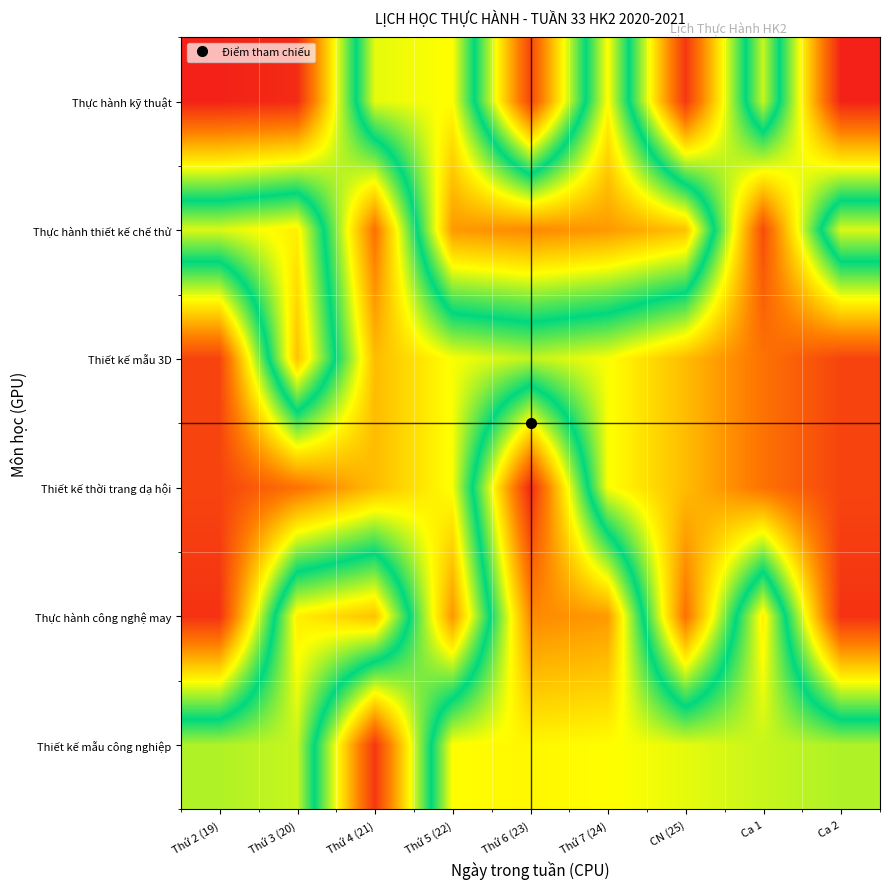

How many categories are shown in the chart?

9